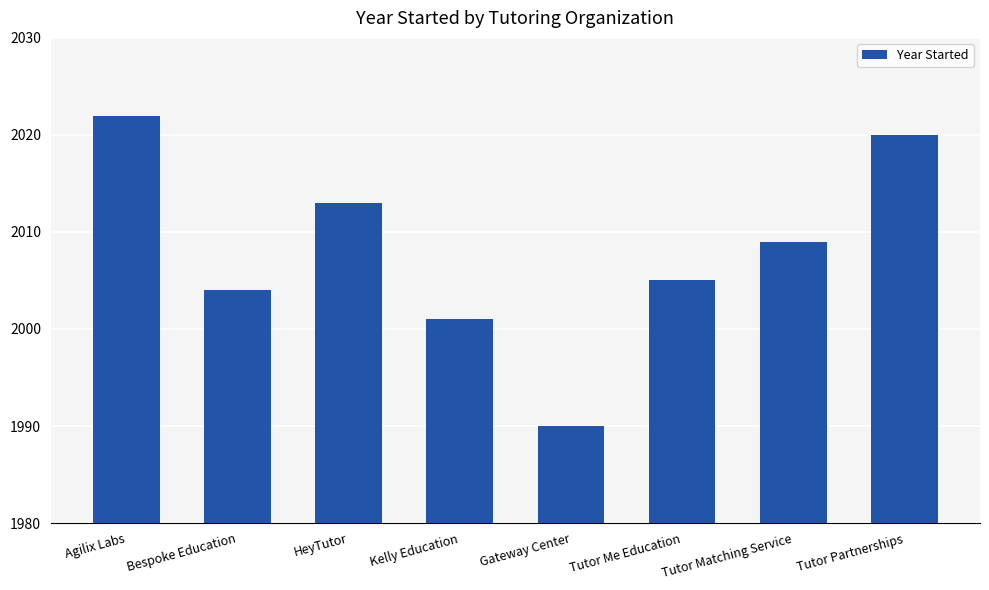

Count the number of categories in the chart.

8